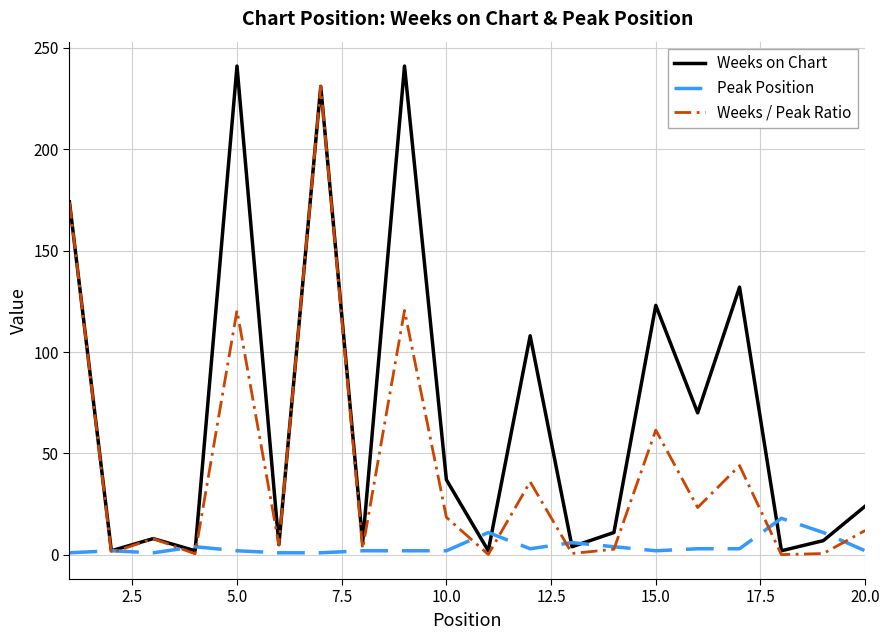

What is the highest value of the Weeks / Peak Ratio series?

231.0